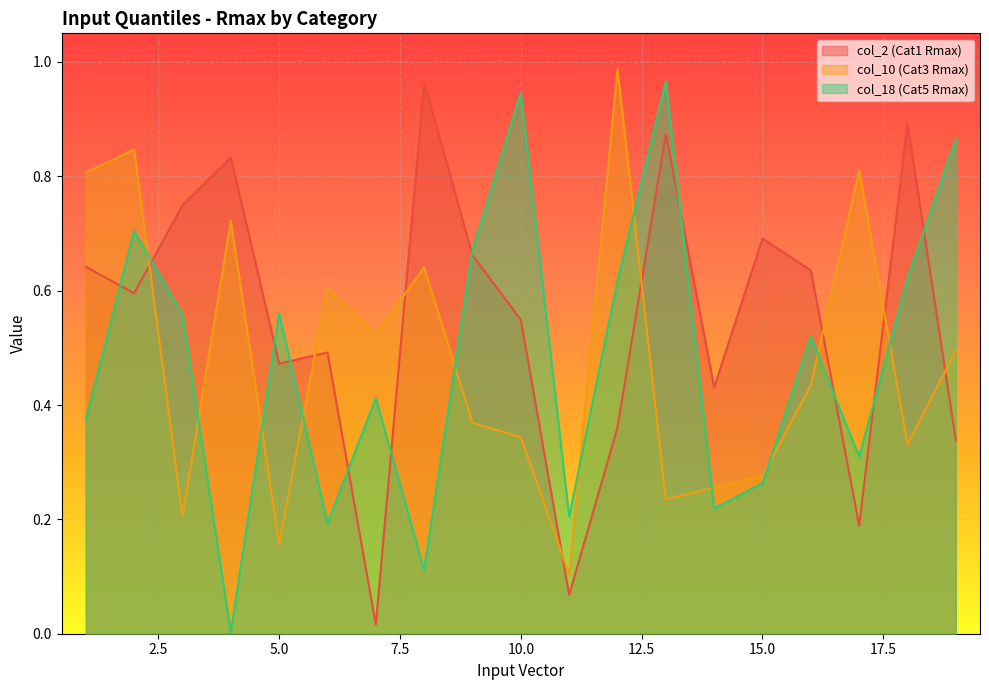

Between 16 and 2, which is larger?

16